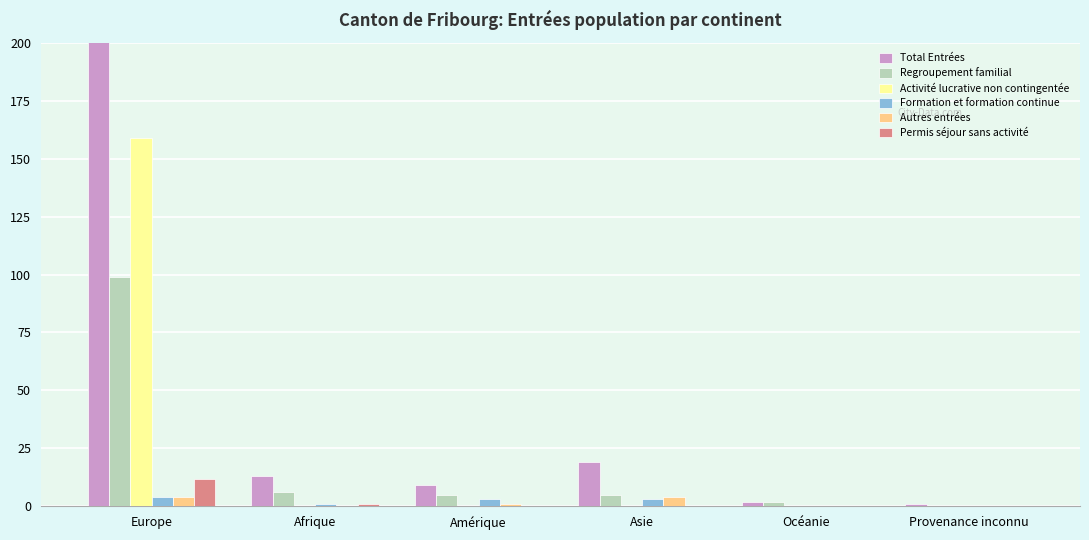

At which category is the sum across all series the highest?

Europe